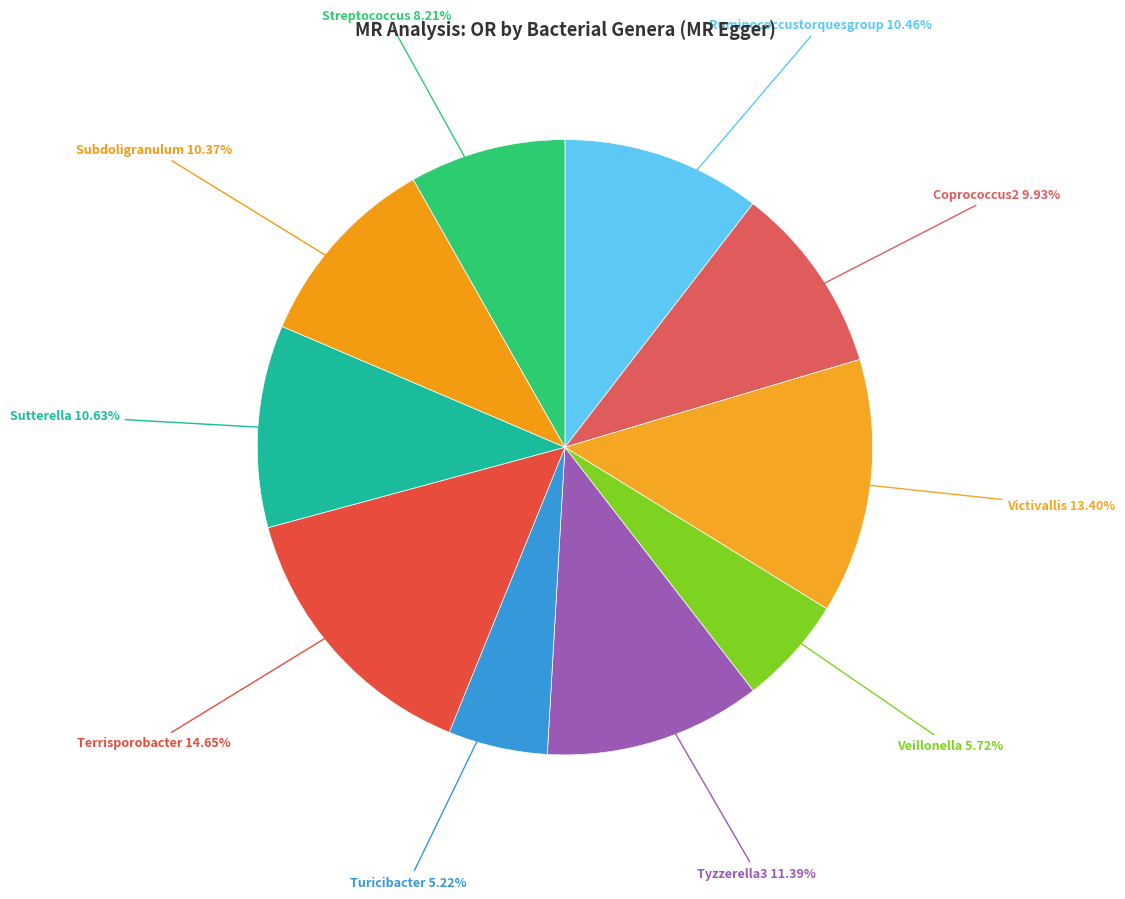

Rank the categories by value from highest to lowest.

Terrisporobacter, Victivallis, Tyzzerella3, Sutterella, Ruminococcustorquesgroup, Subdoligranulum, Coprococcus2, Streptococcus, Veillonella, Turicibacter